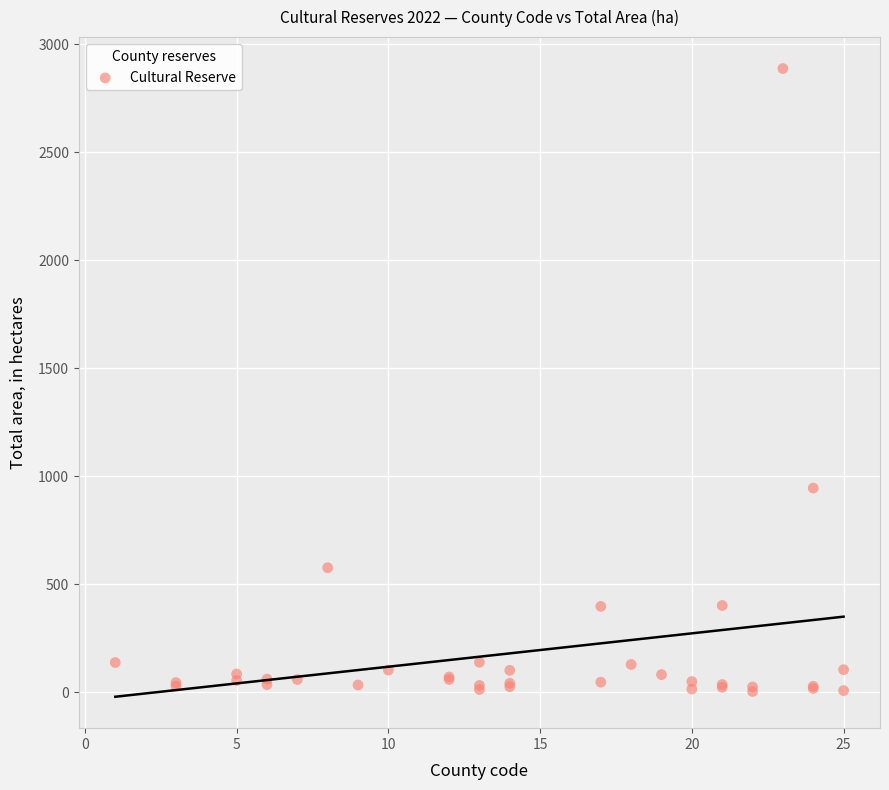

What Y value in the scatter plot is closest to 1445?

945.0